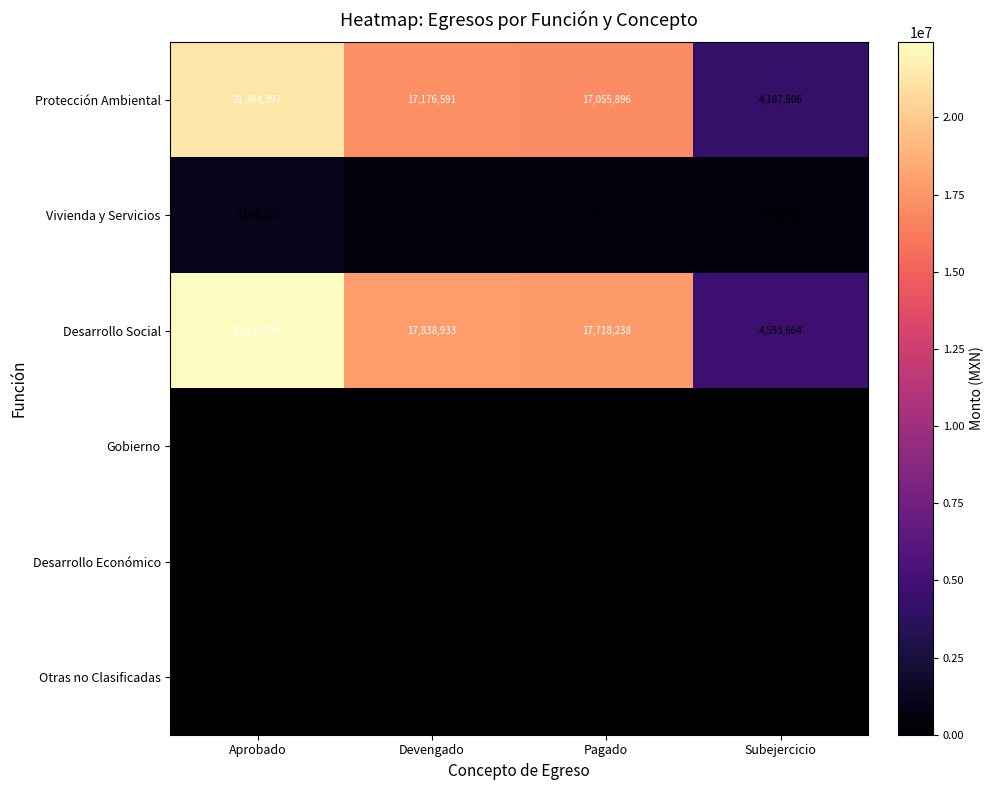

Reading left to right, list all the values displayed in this chart.

Protección Ambiental: Aprobado=21364397	Devengado=17176591	Pagado=17055896	Subejercicio=4187806
Vivienda y Servicios: Aprobado=1068201	Devengado=662343	Pagado=662343	Subejercicio=405858
Desarrollo Social: Aprobado=22432598	Devengado=17838933	Pagado=17718238	Subejercicio=4593664
Gobierno: Aprobado=0	Devengado=0	Pagado=0	Subejercicio=0
Desarrollo Económico: Aprobado=0	Devengado=0	Pagado=0	Subejercicio=0
Otras no Clasificadas: Aprobado=0	Devengado=0	Pagado=0	Subejercicio=0